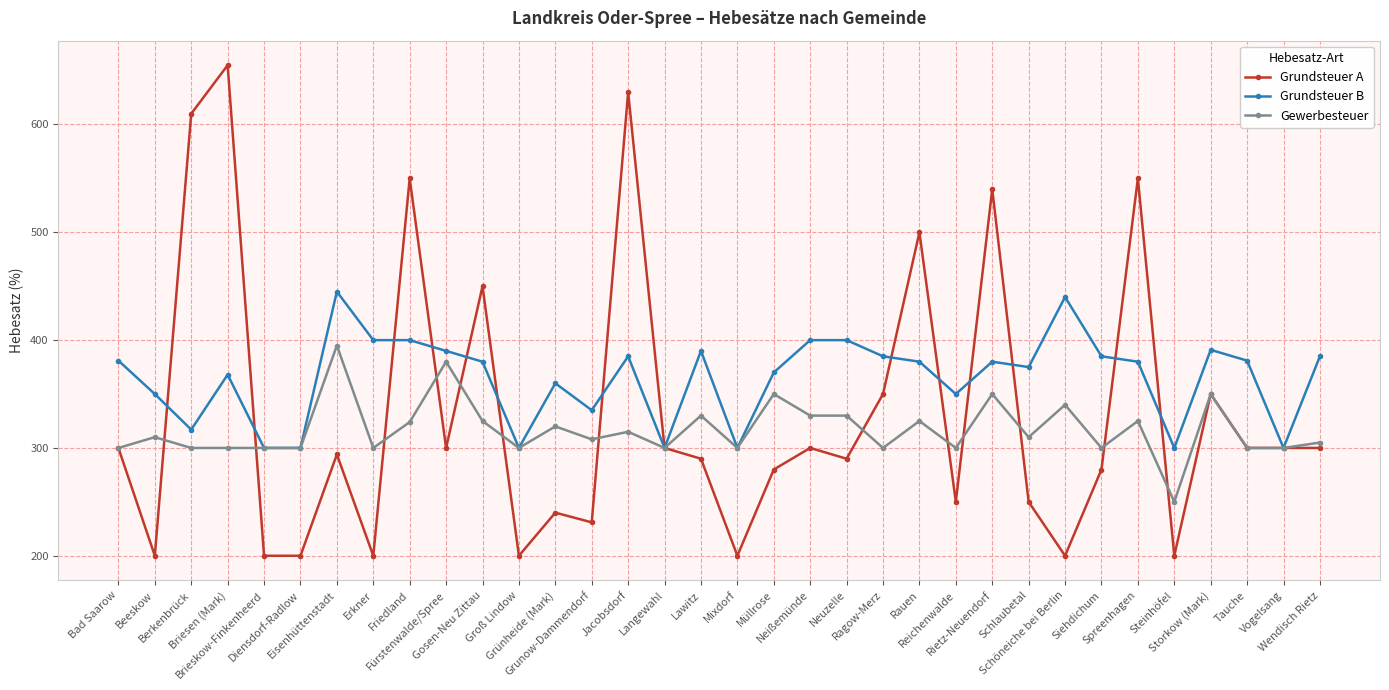

What is the total value across all series at Diensdorf-Radlow?

800